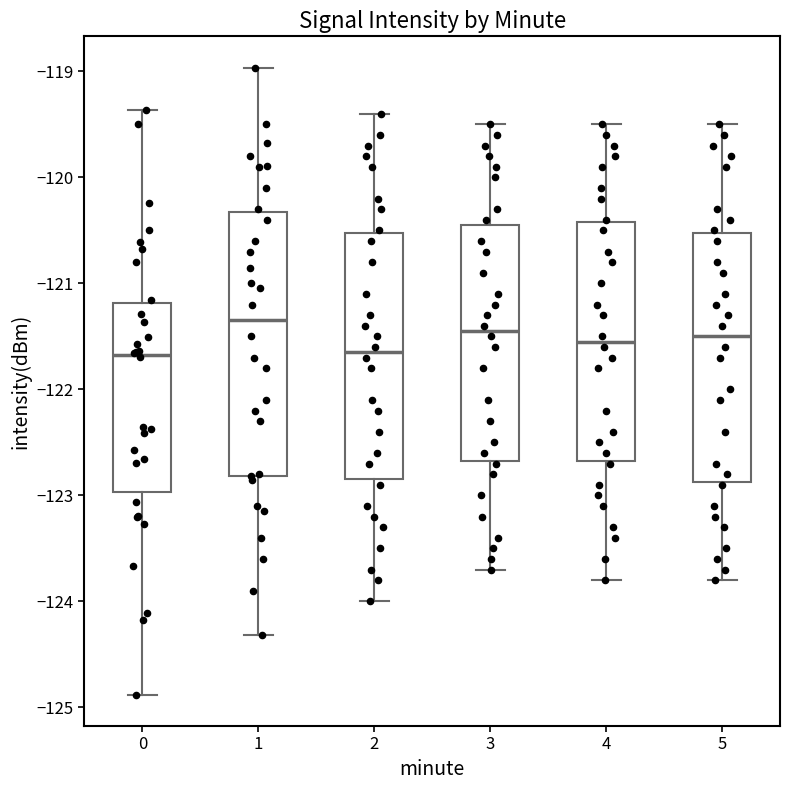

Which box's median line is the highest?

1